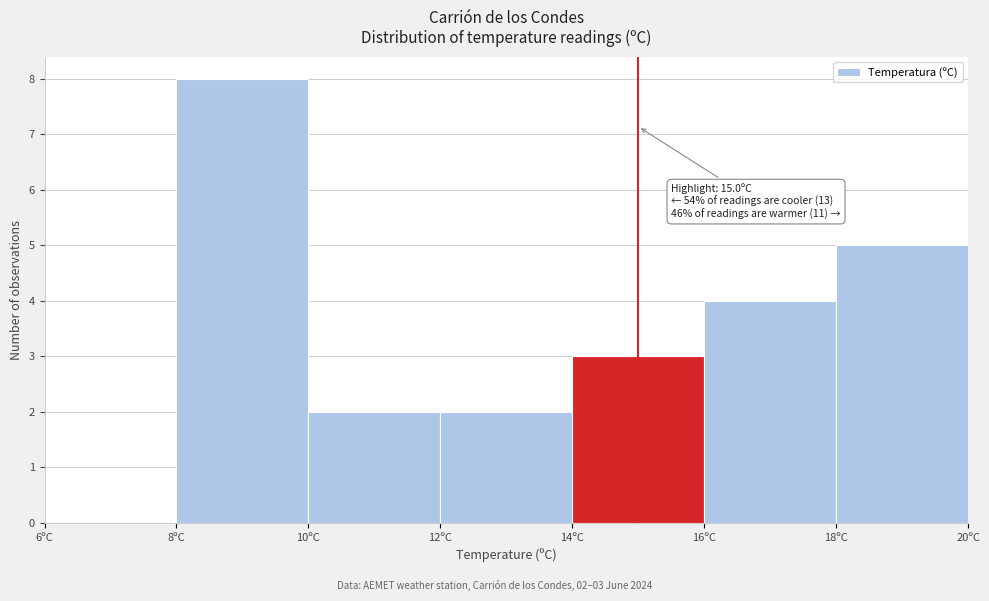

Over which range of the x-axis is the bar tallest?

8 to 10